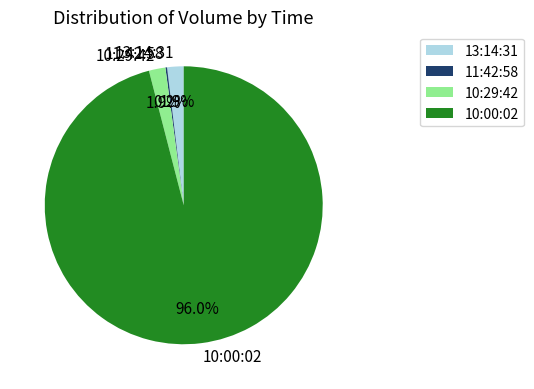

Which slice is the largest?

10:00:02